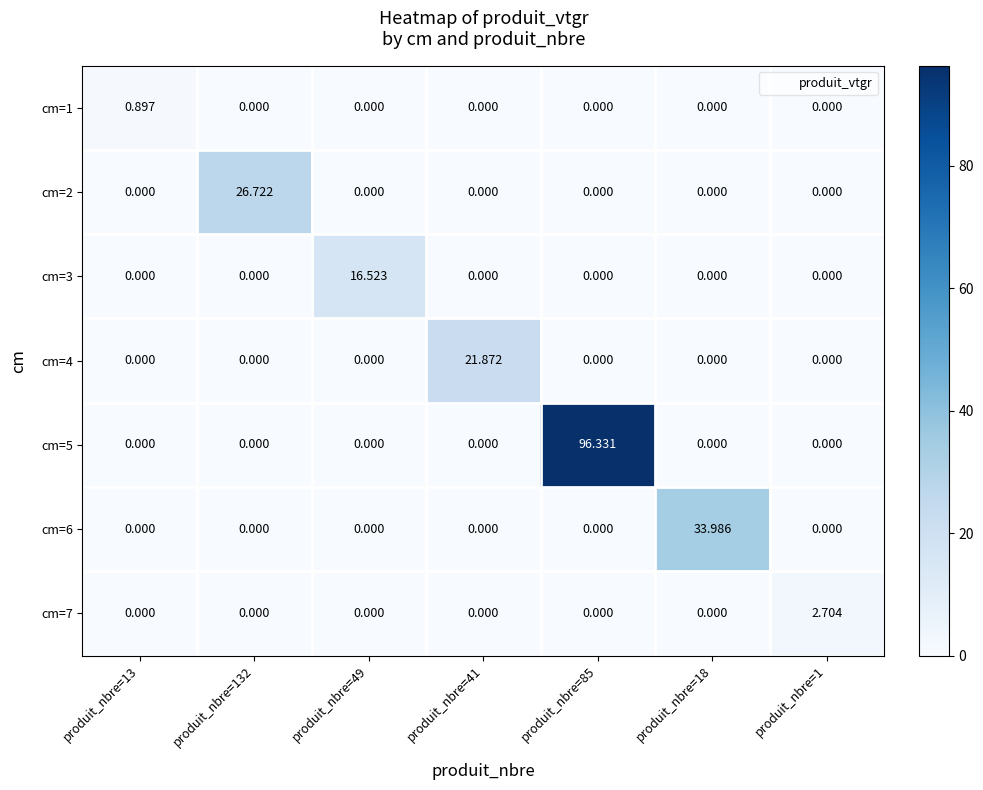

Is the value of cm=3 at produit_nbre=49 greater than the value of cm=4 at produit_nbre=85?

Yes